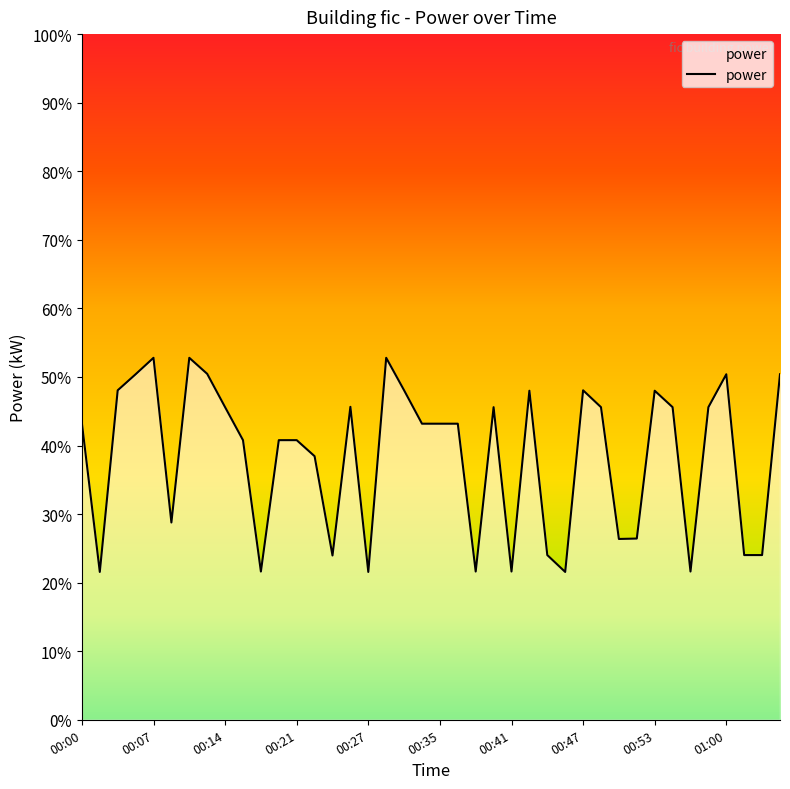

What is the greatest value displayed?

52.8